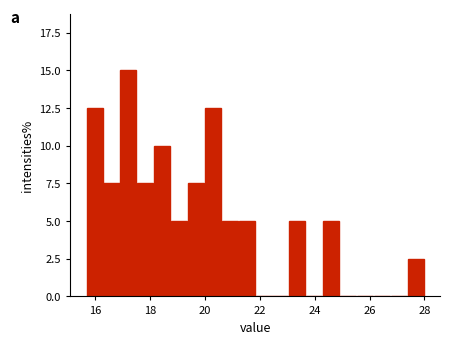

Around what value on the x-axis is the tallest bar? Give the approximate position of its centre, as read against the axis.

17.2